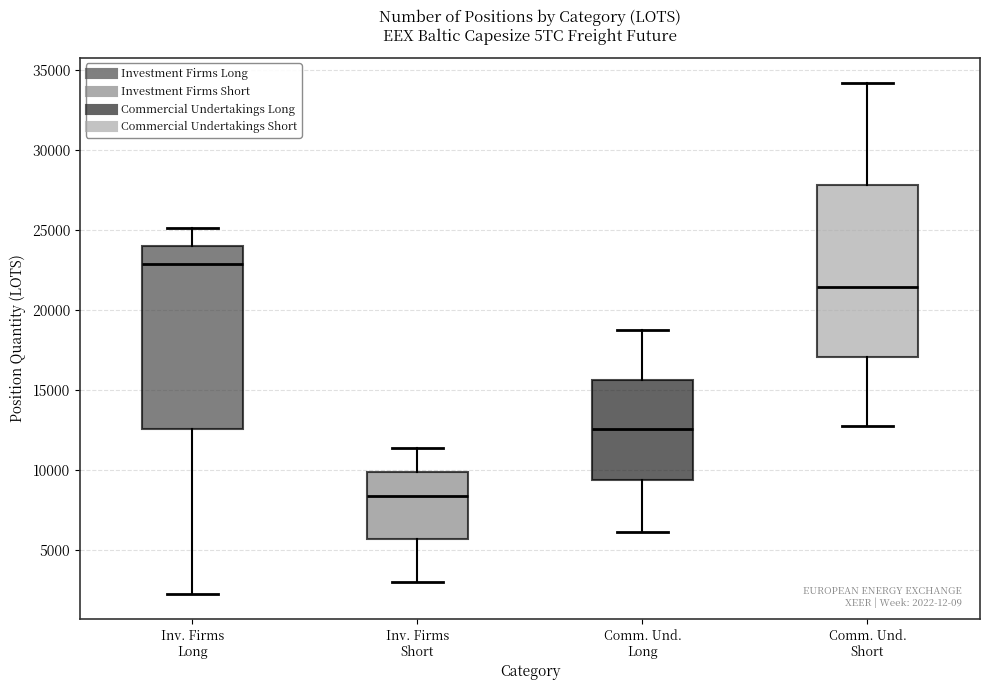

Which box has the lowest median line?

Inv. Firms Short